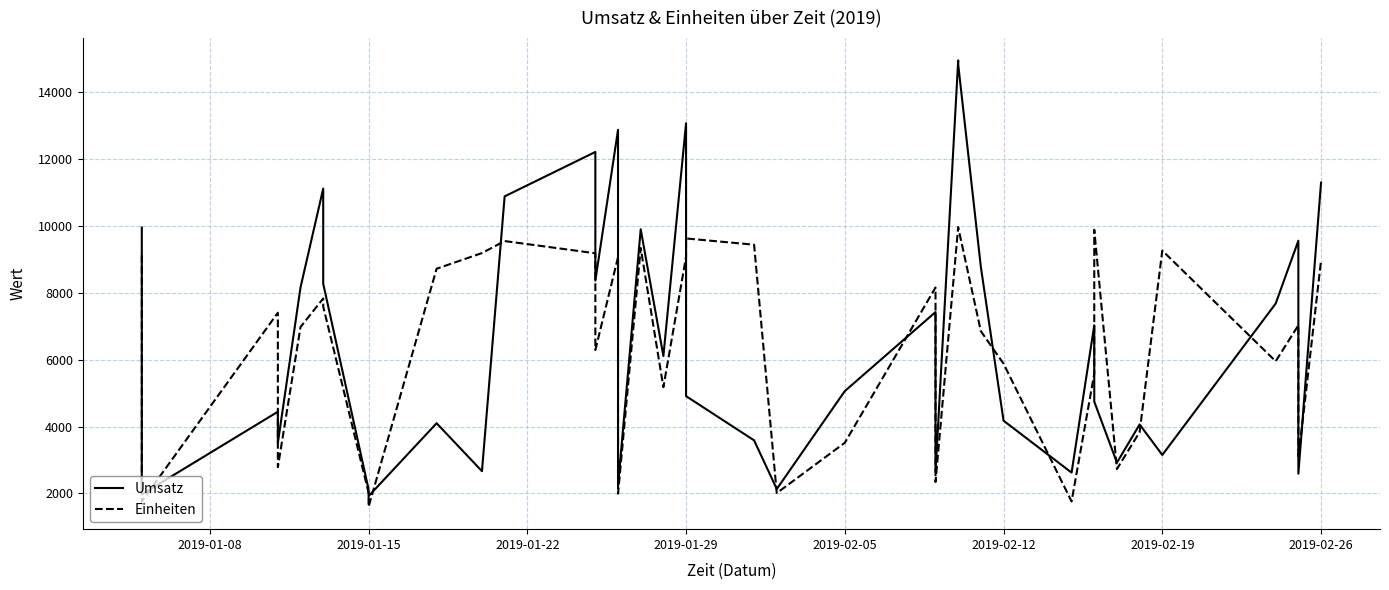

What is the greatest value displayed?

14955.0